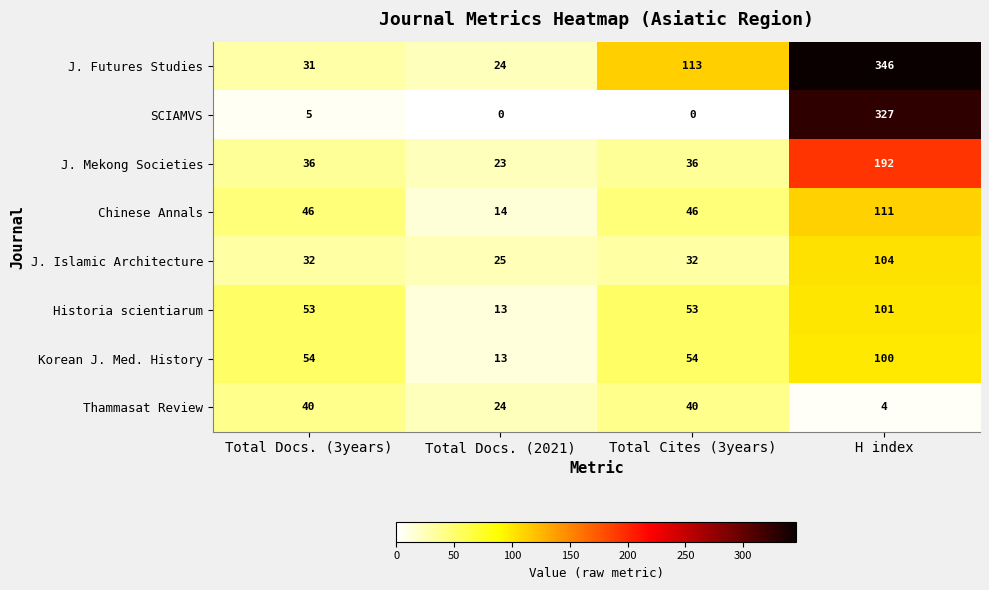

True or false: Chinese Annals has a value of 111 at H index.

True